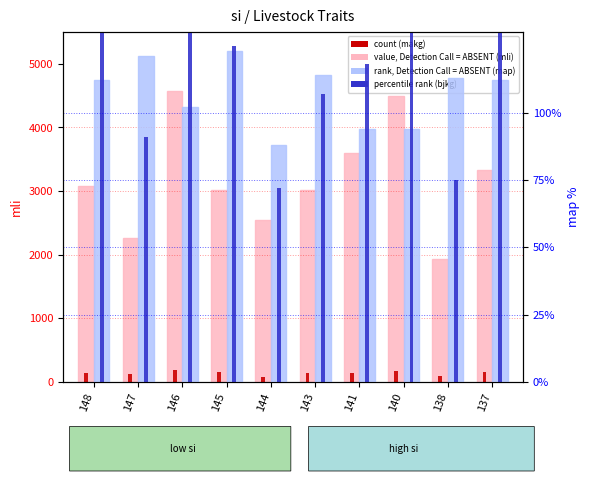

Where is map (rank, Detection Call = ABSENT) nearest to the value 105?

146